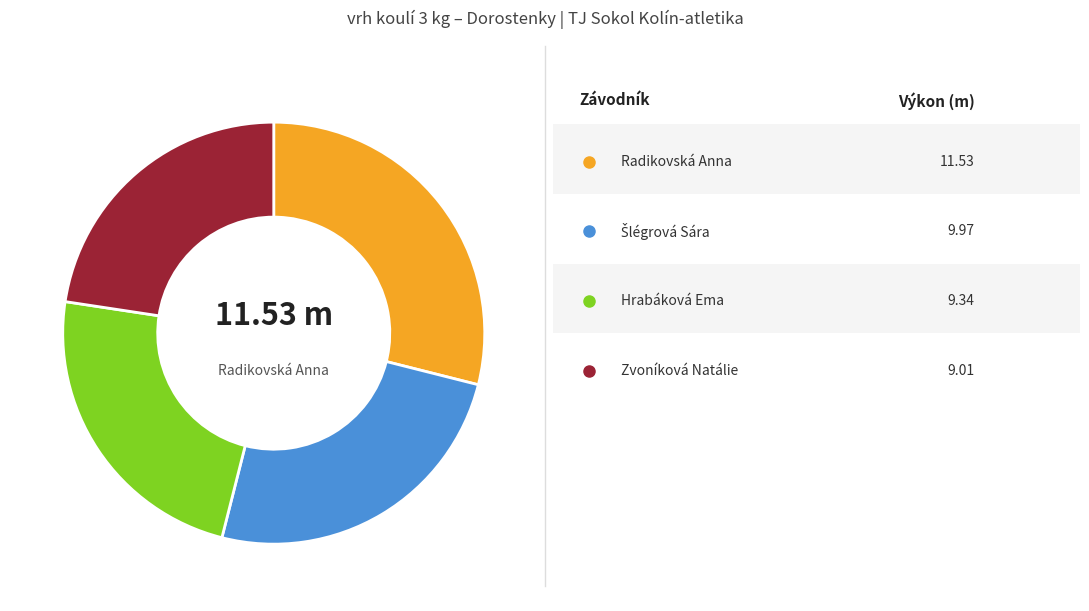

Is there any slice that represents more than half of the pie?

No